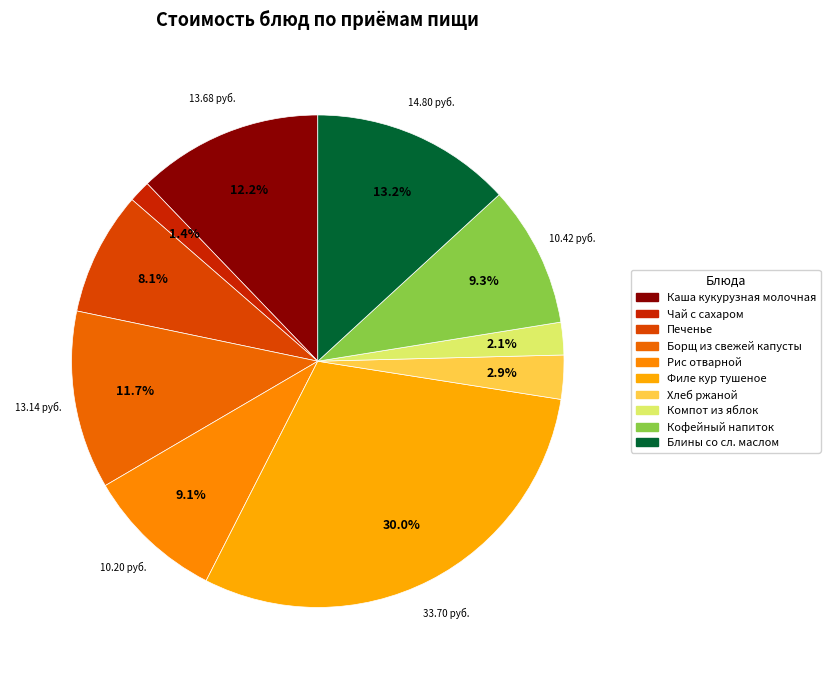

How many segments does this pie chart have?

10